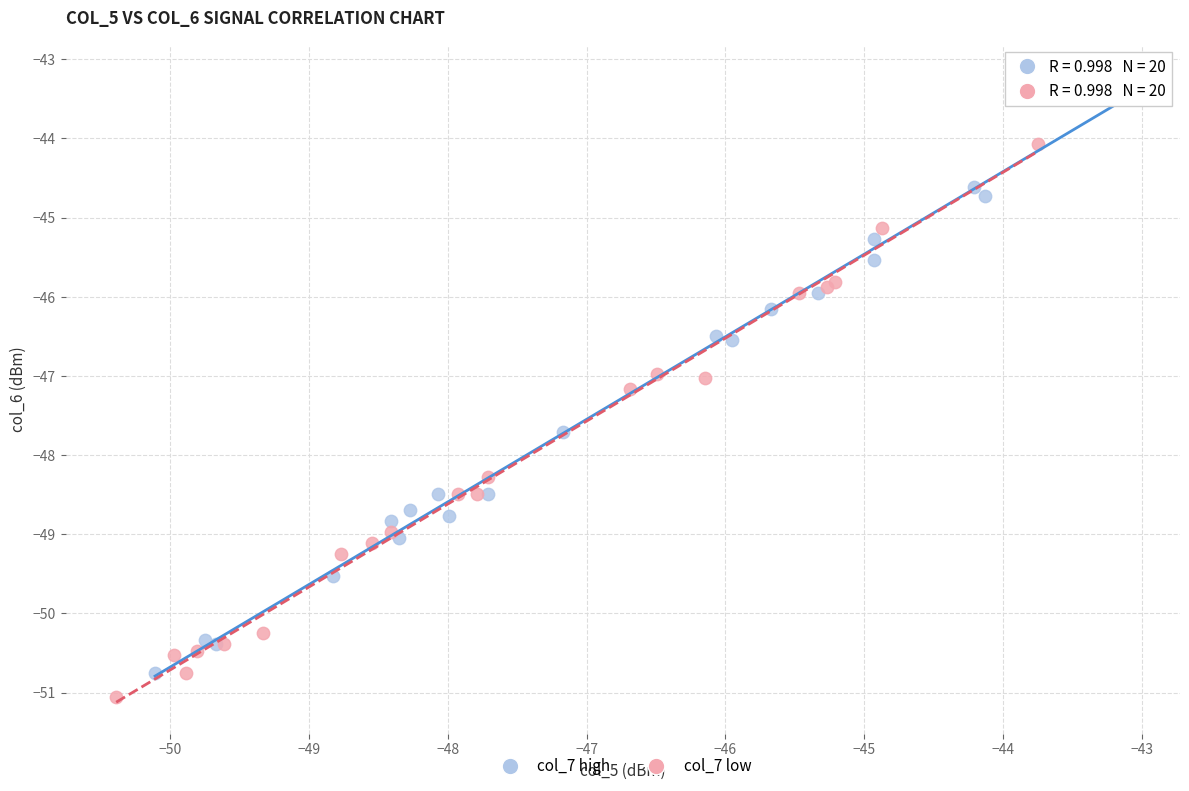

Which series reaches the maximum Y coordinate?

col_7 high